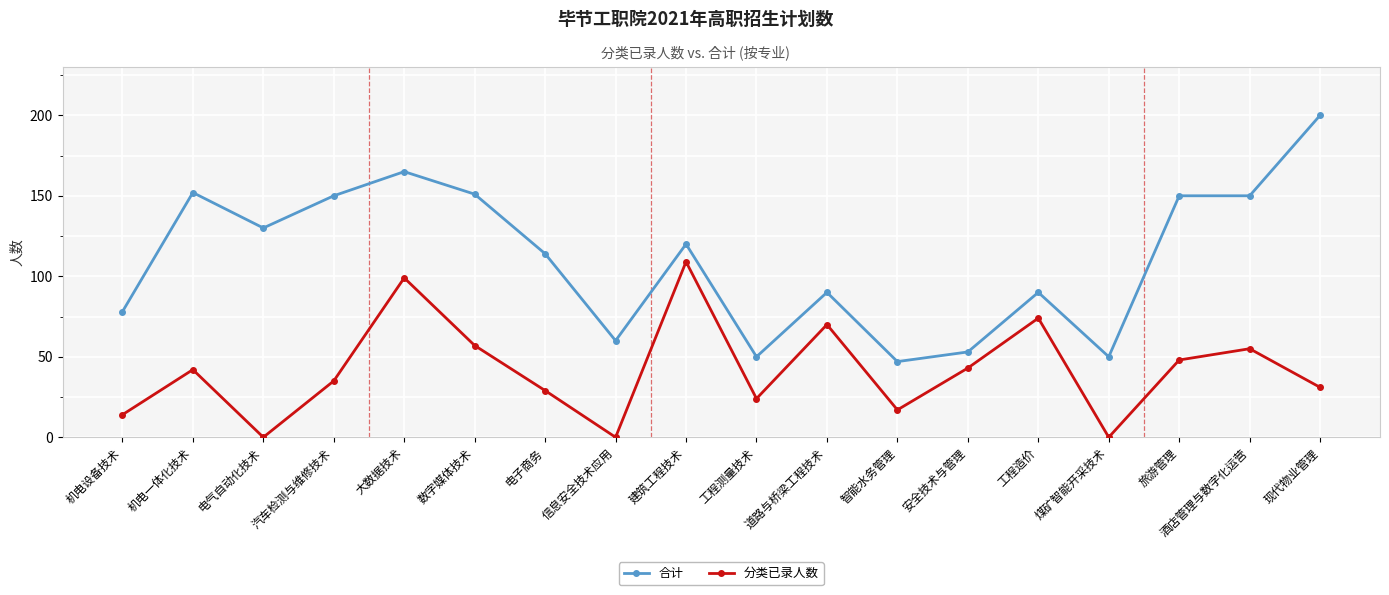

The 合计 series shows 53 at 安全技术与管理. True or false?

True